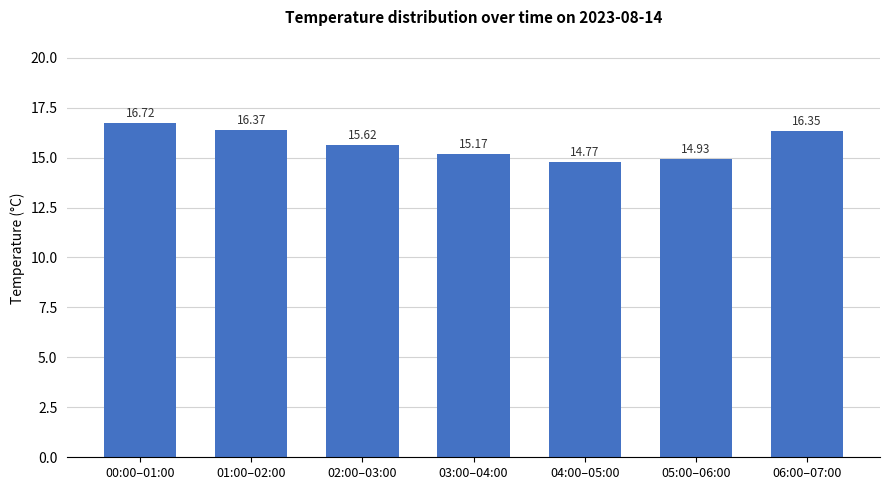

Which label corresponds to the largest value in the chart?

00:00–01:00